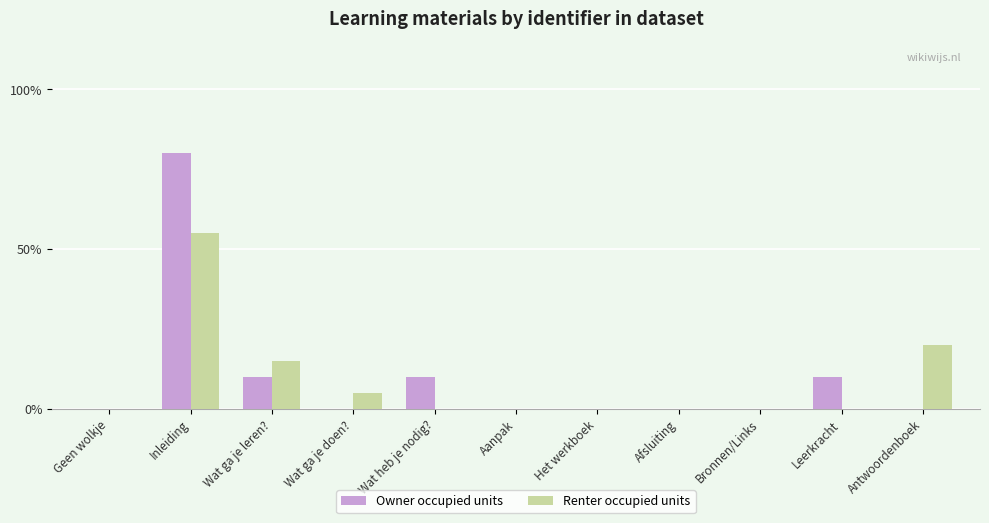

True or false: Owner occupied units has a value of 37 at Afsluiting.

False